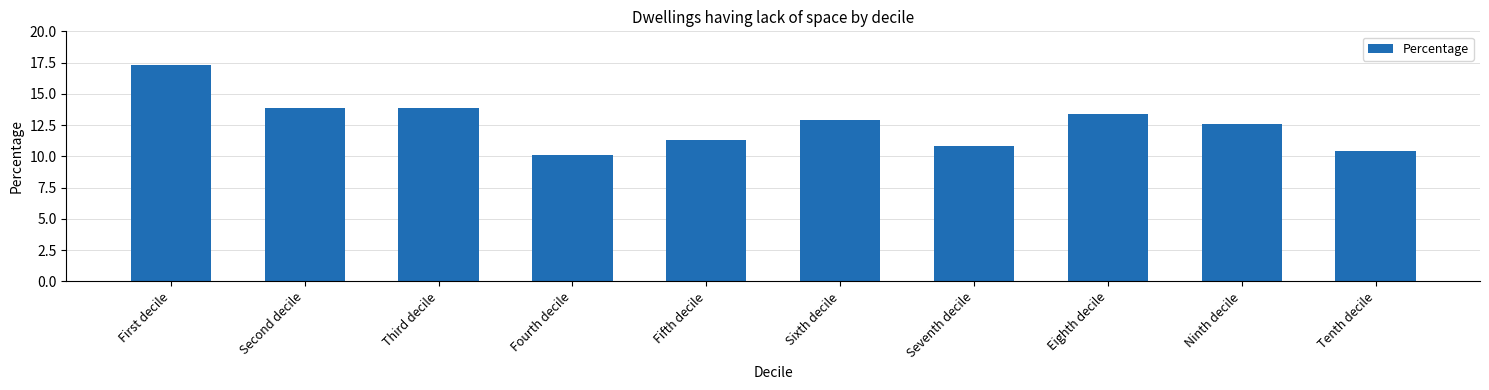

The chart shows a value of 7.2 at First decile. True or false?

False